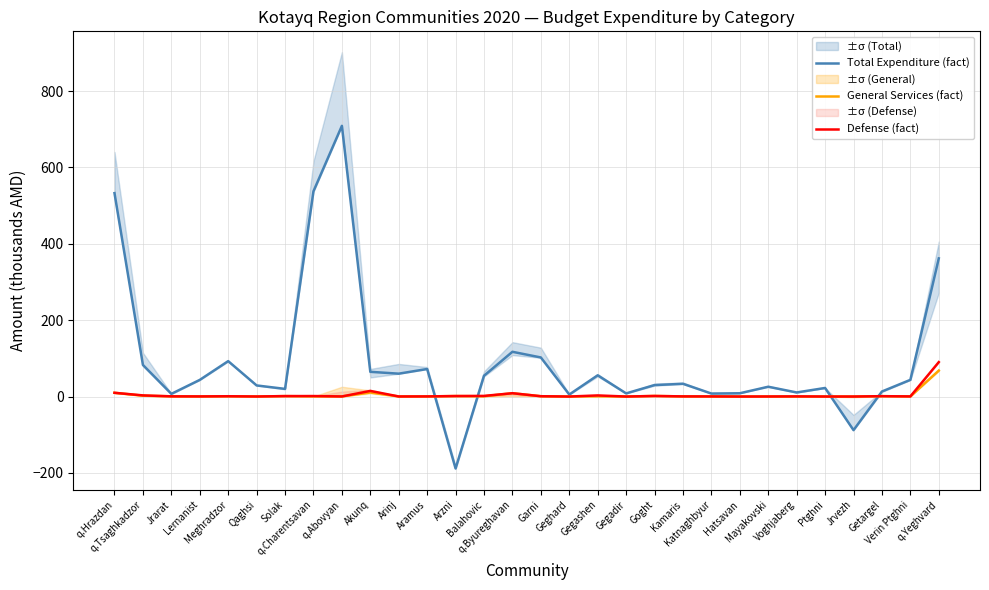

Which category has the lowest value in the Total Expenditure (fact) series?

Arzni